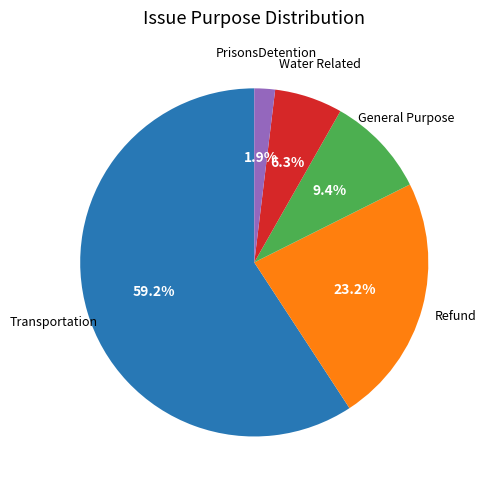

Is there any slice that represents more than half of the pie?

Yes